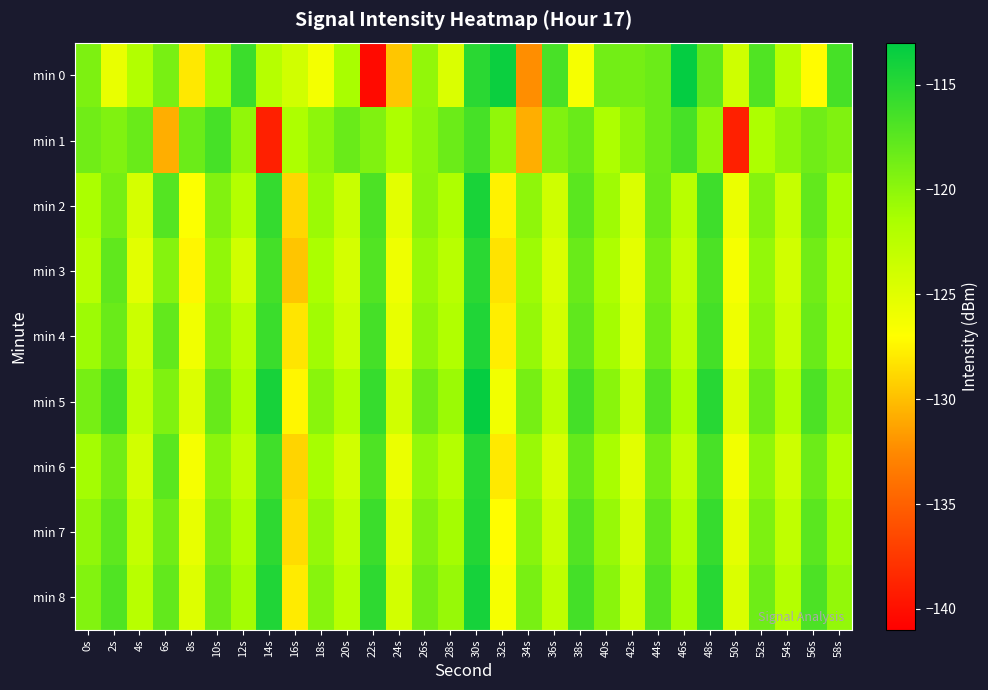

Which series has the largest range (max minus min)?

min 0